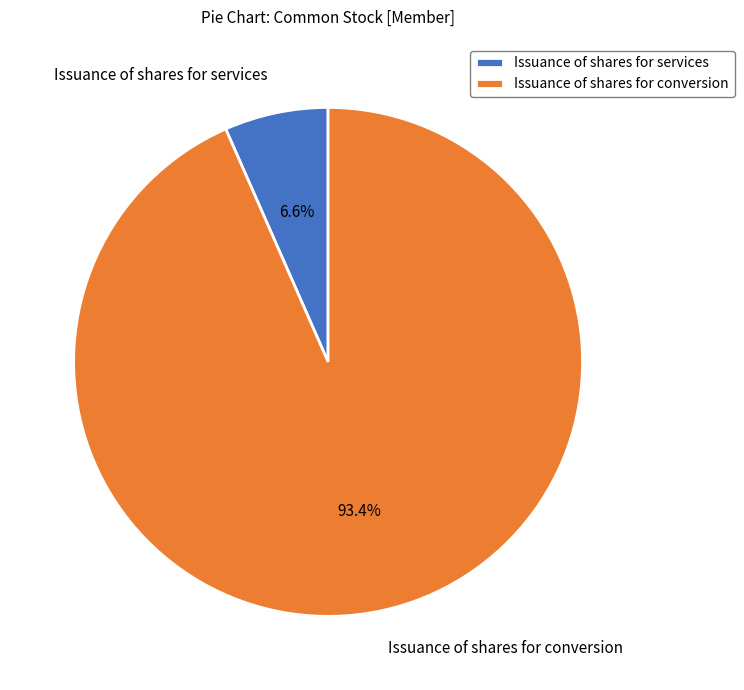

Is Issuance of shares for services the majority of the pie?

No